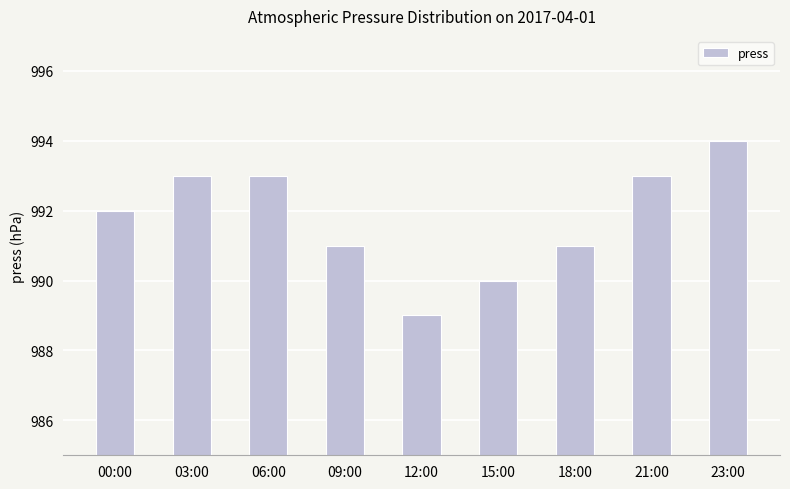

What is the change in value from 06:00 to 18:00?

-2